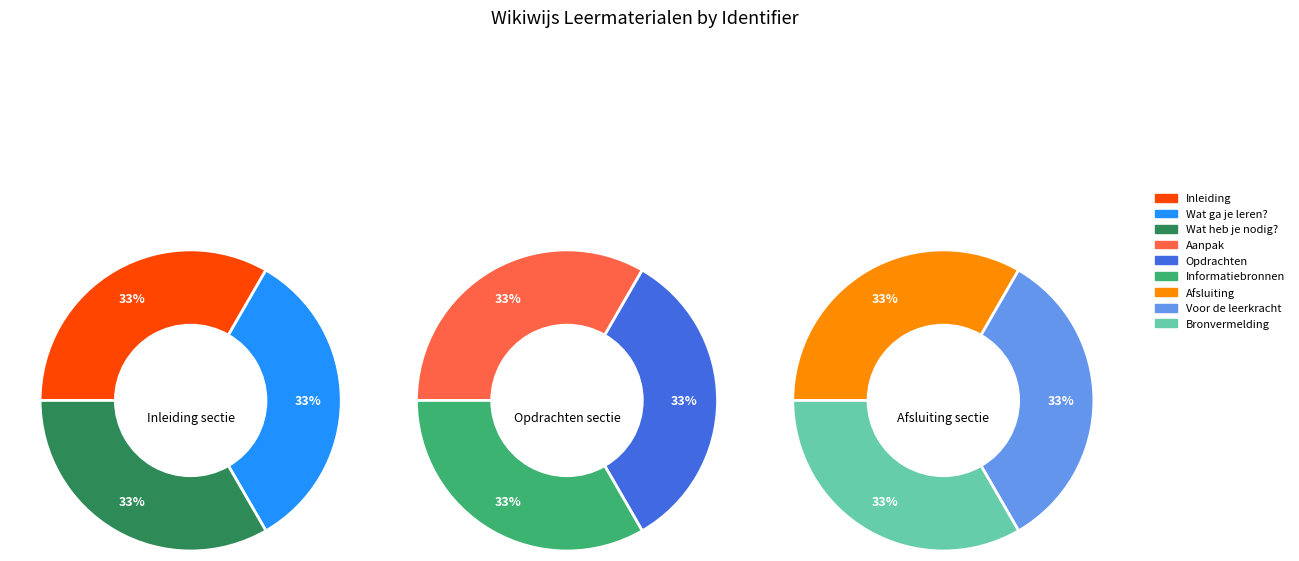

What is the smallest slice in the pie chart?

Inleiding